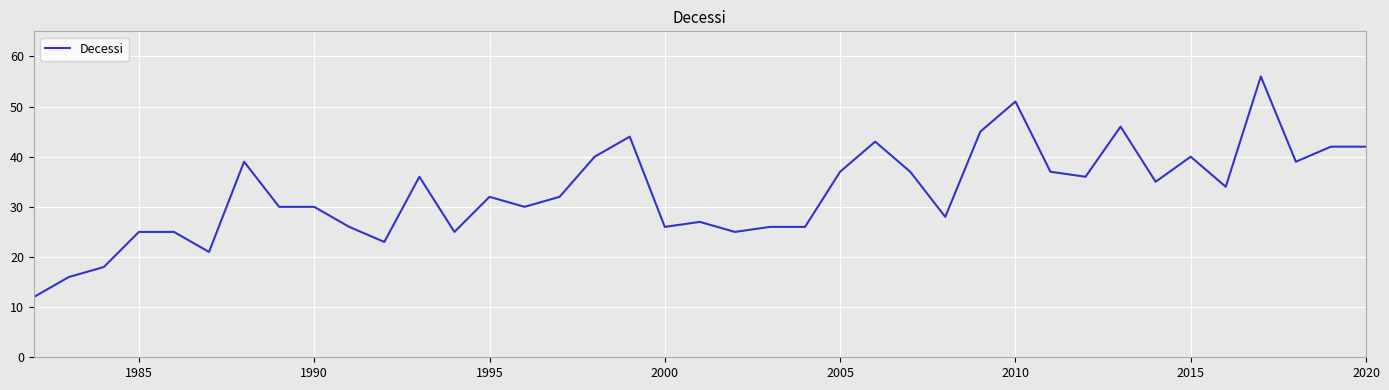

What is the greatest value displayed?

56